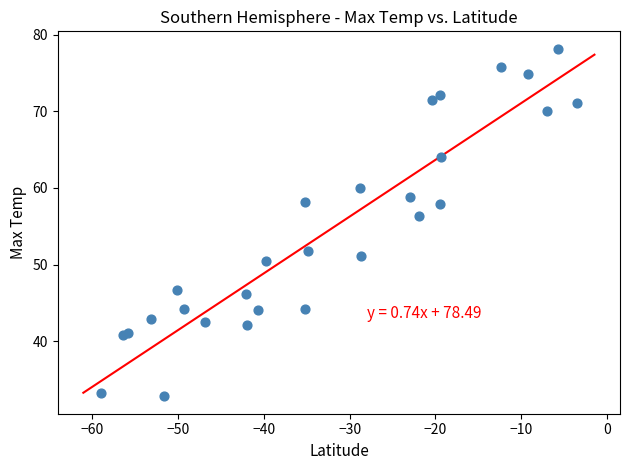

What Y value in the scatter plot is closest to 55?

56.4